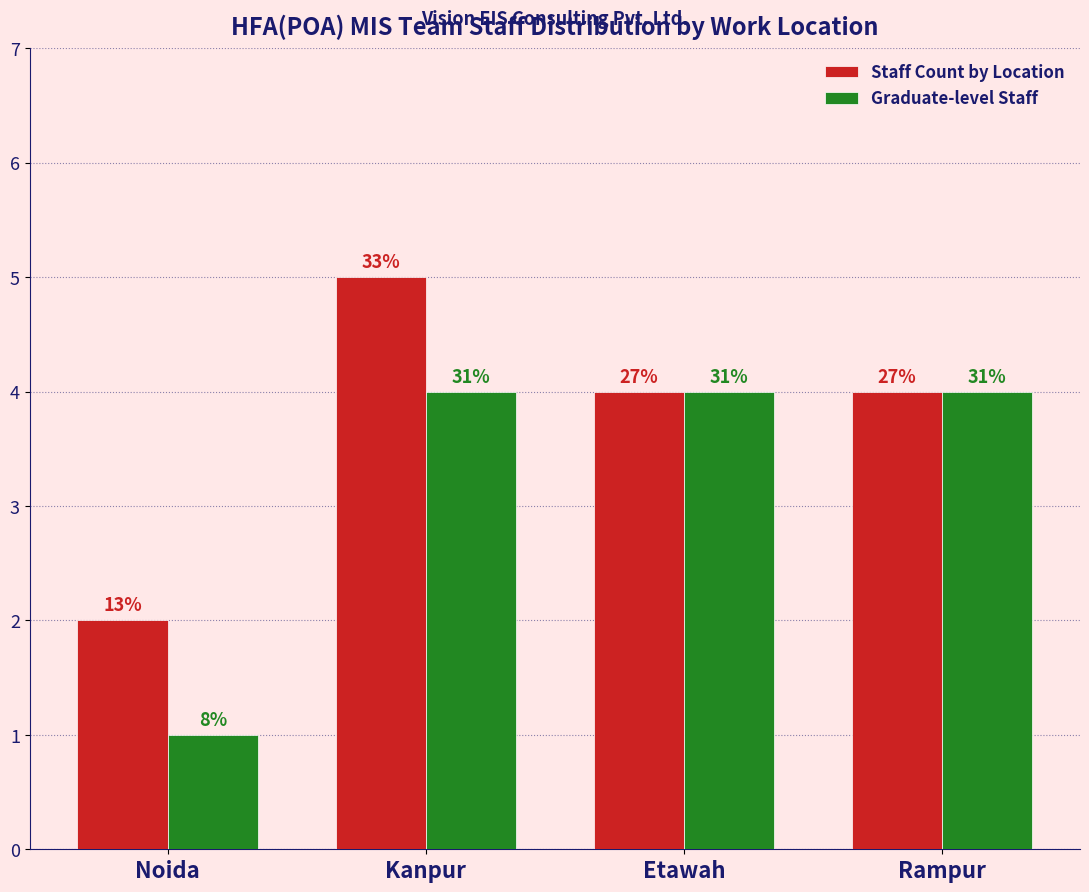

How many groups of bars are there?

4